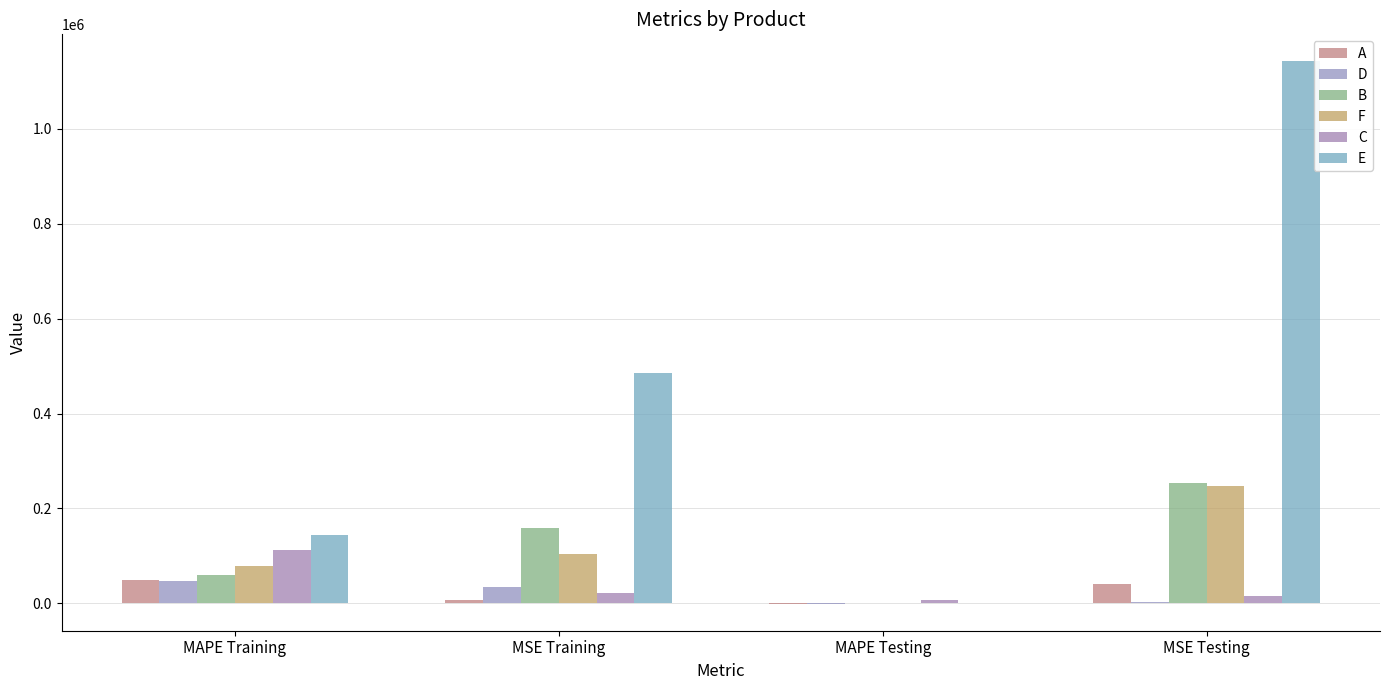

Reading right to left, list all the values displayed in this chart.

A: 39830.0	-438.4	7919.0	48534.6
D: 3500.0	-527.0	33890.0	46970.3
B: 254106.0	390.5	159139.0	59739.9
F: 248191.0	-121.2	103266.0	77886.4
C: 15055.0	6761.1	22608.0	111957.8
E: 1142282.0	428.6	485013.0	143203.2